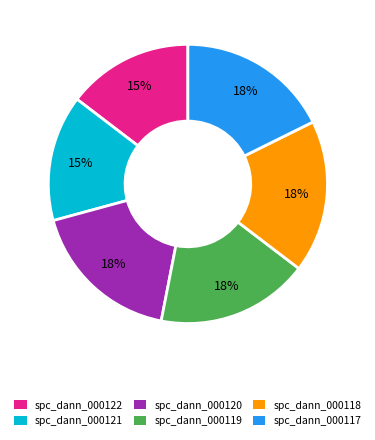

Do spc_dann_000121 and spc_dann_000120 together represent more than half of the pie?

No